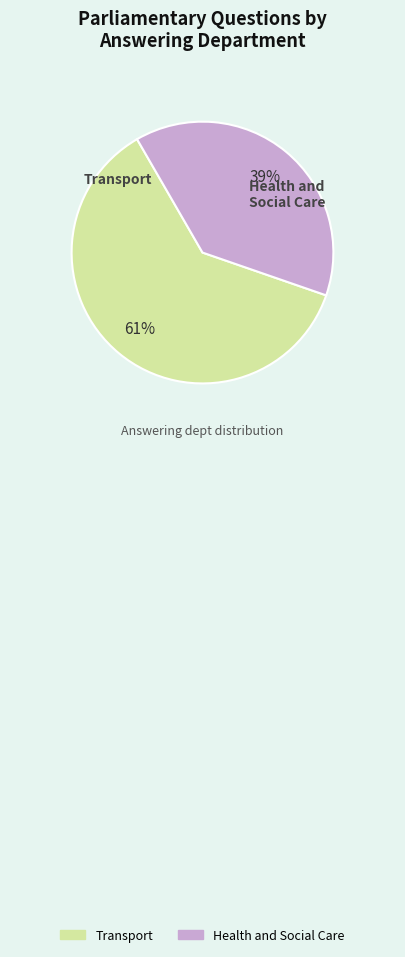

True or false: Health and Social Care accounts for 48% of the total.

False